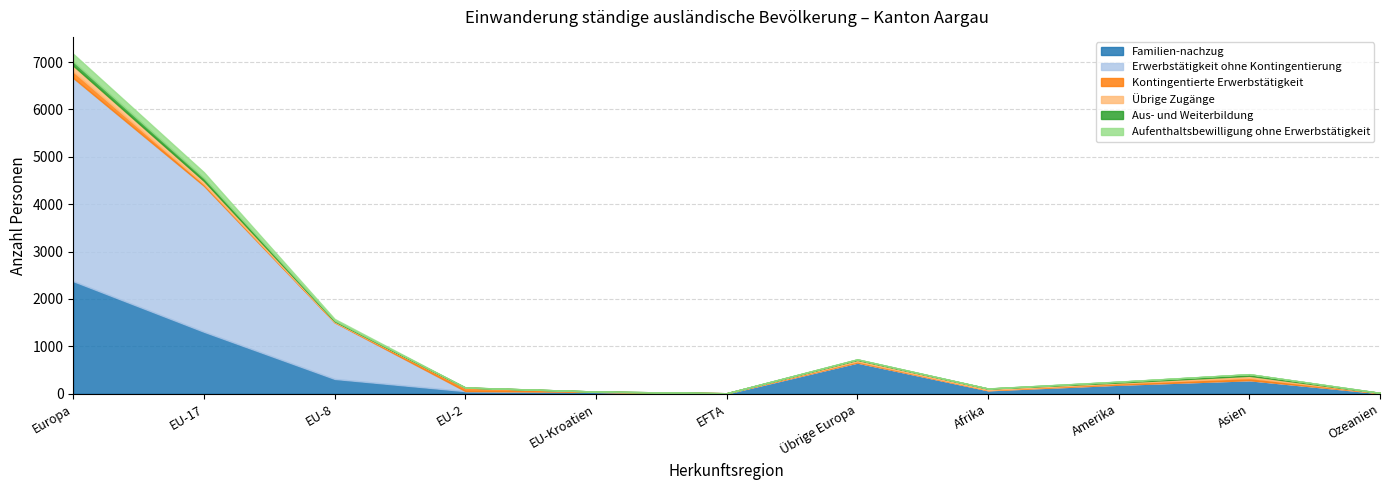

How many intersections are there between Kontingentierte Erwerbstätigkeit and Übrige Zugänge?

4